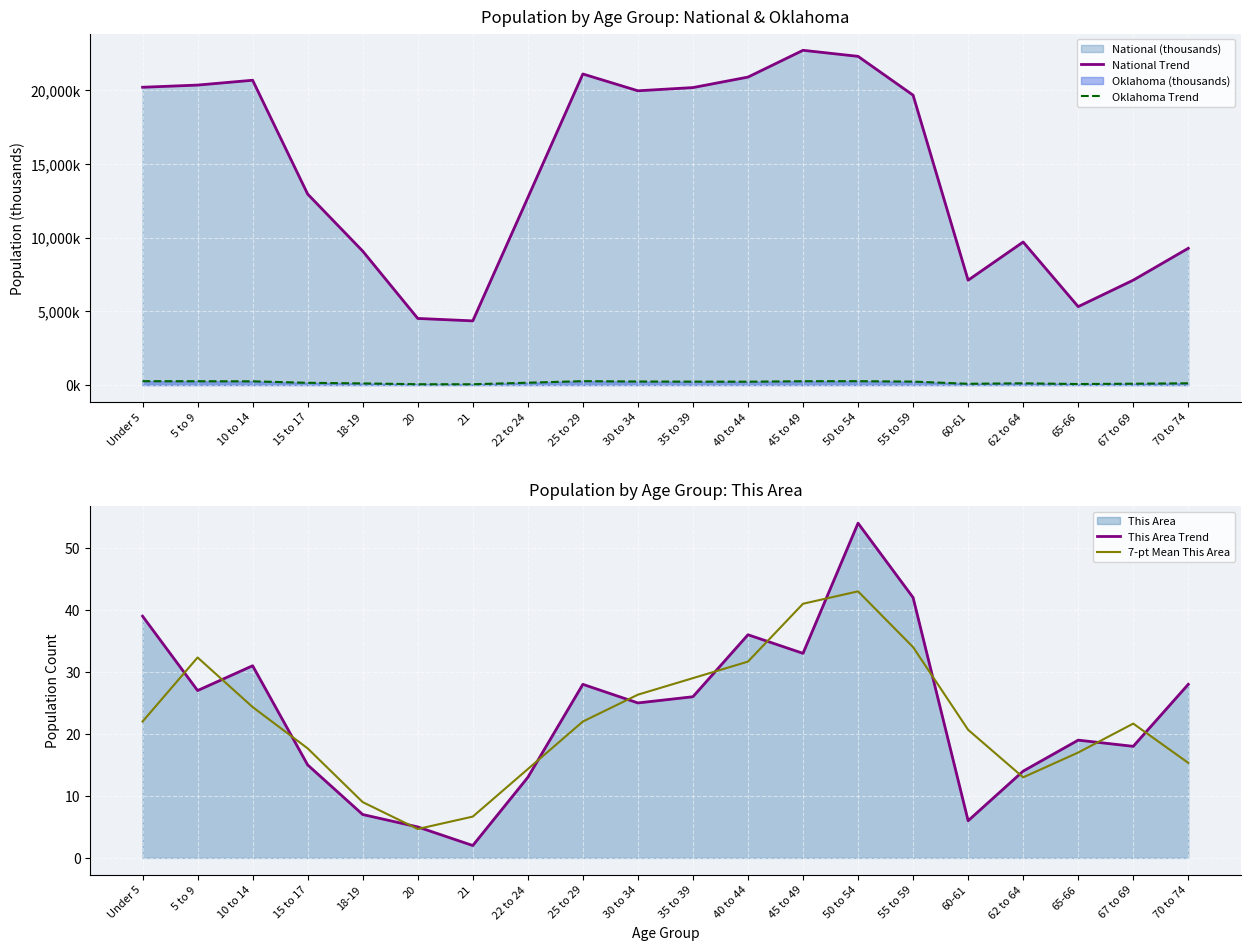

What is the highest value of the This Area Trend series?

54.0